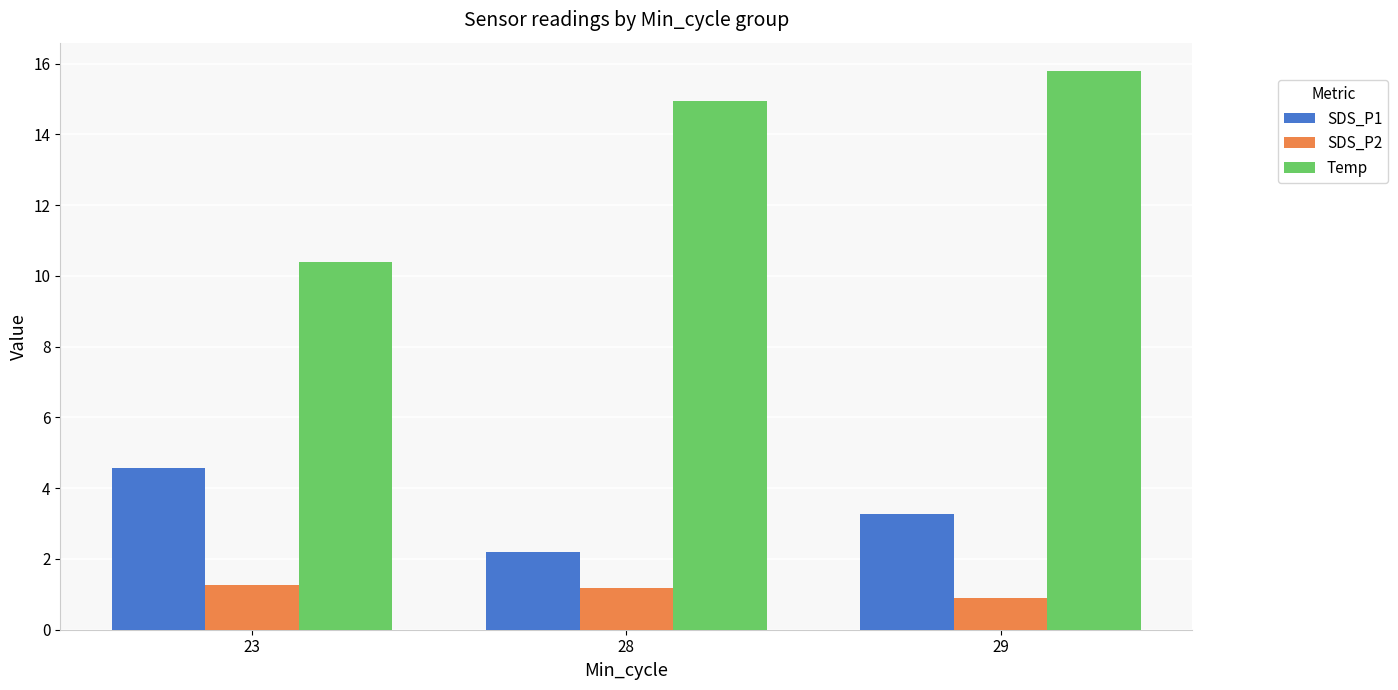

True or false: SDS_P1 has a value of 4.6 at 23.

True